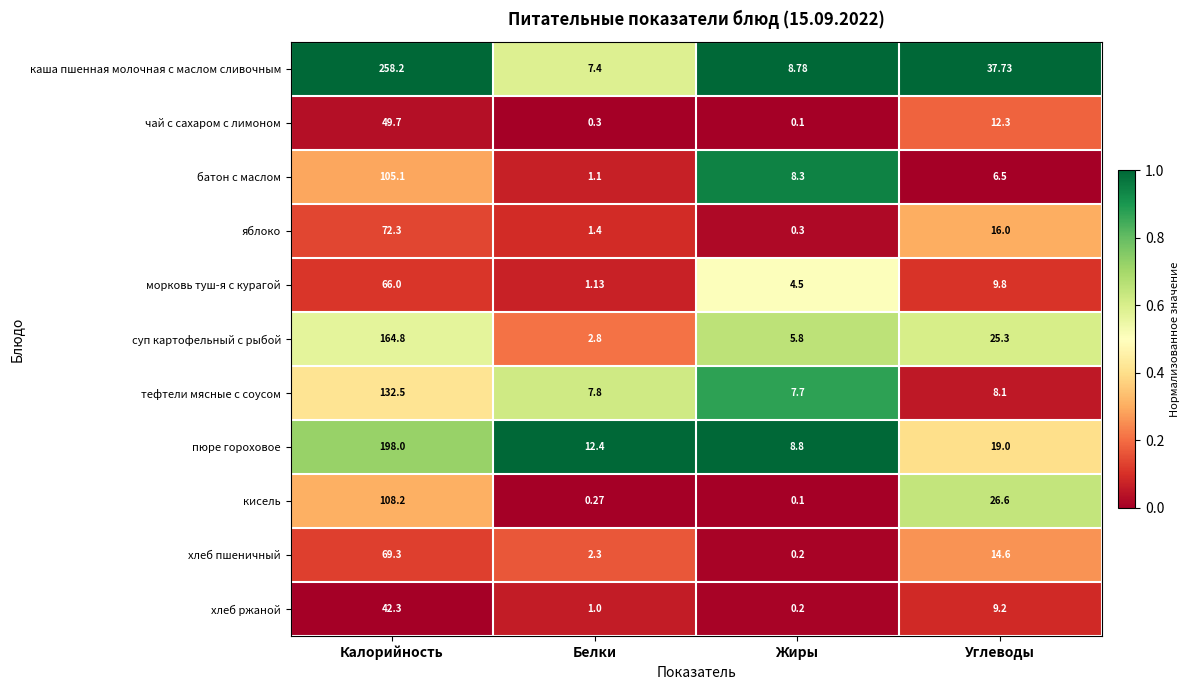

List the labels in order of чай с сахаром с лимоном value, smallest first.

Жиры, Белки, Углеводы, Калорийность